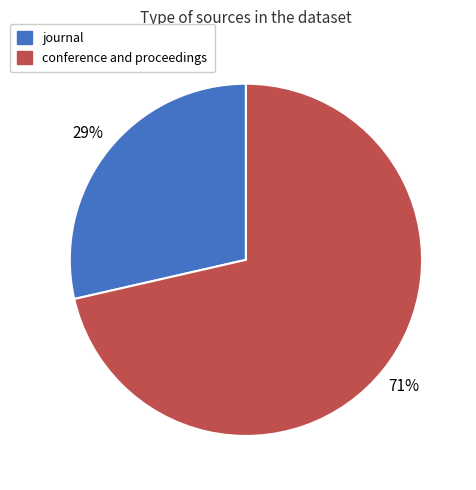

Is it true that conference and proceedings is 71% of the pie?

True